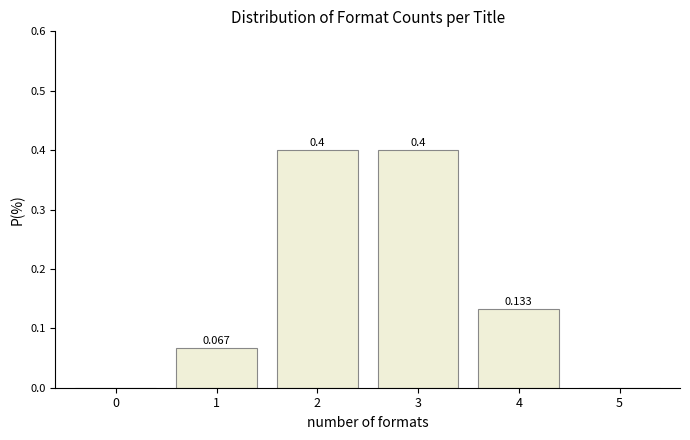

How many values are above zero?

4